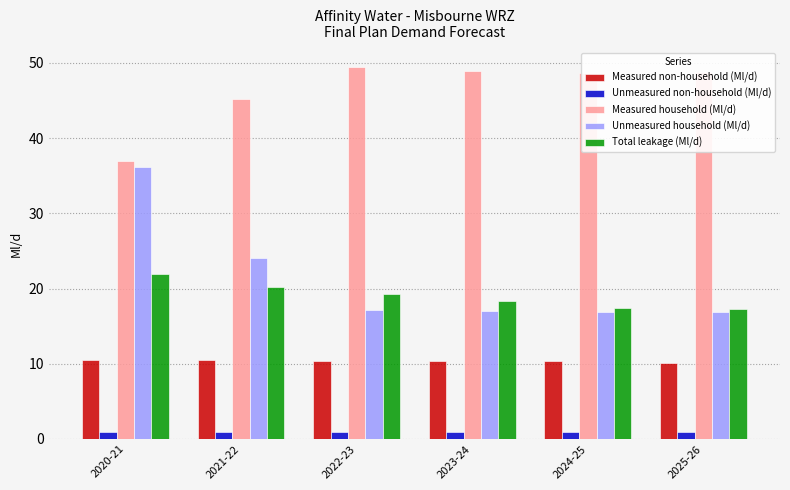

What is the spread (max minus min) of values at 2020-21?

36.1